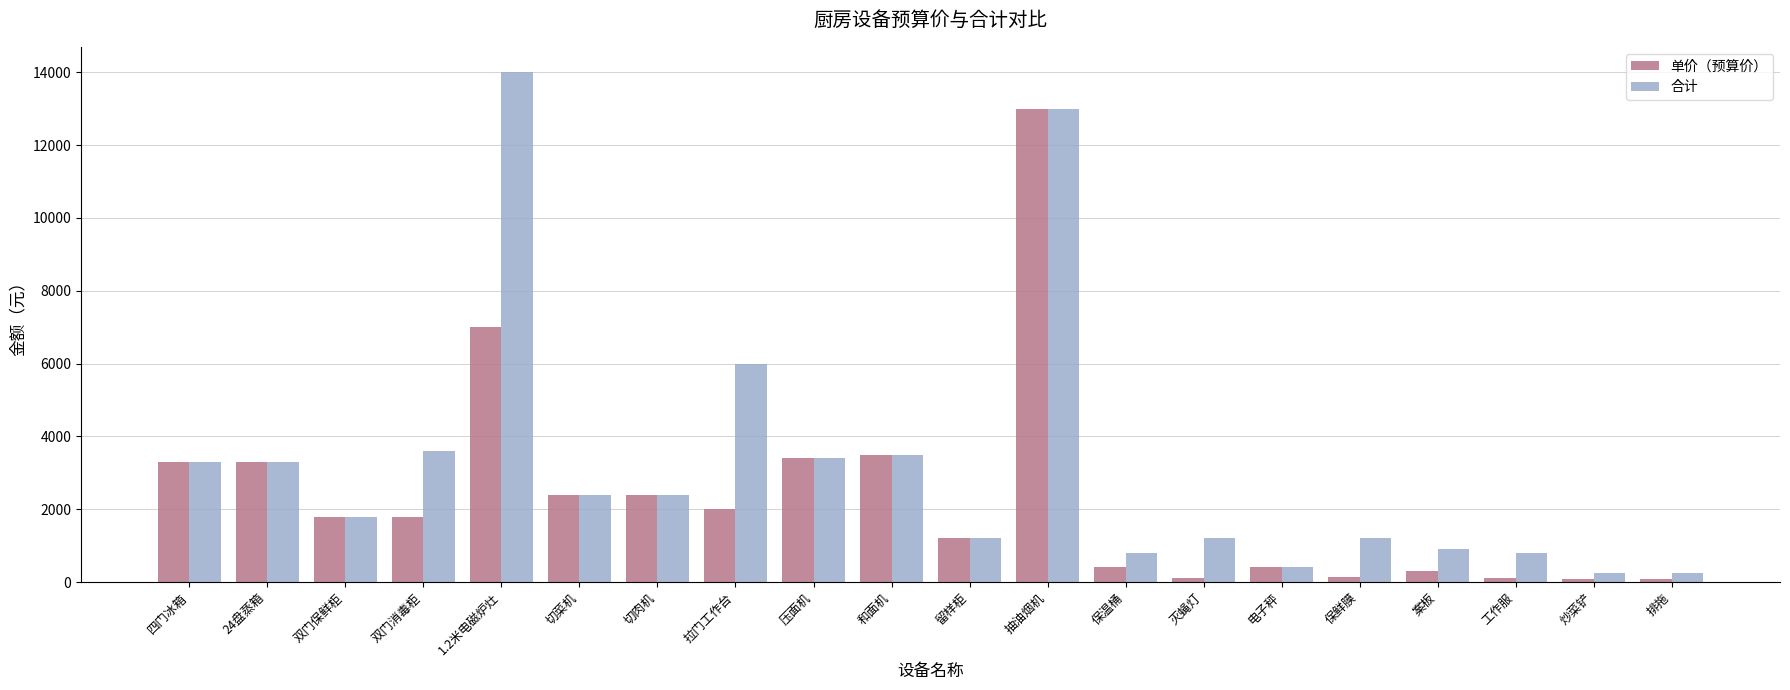

What is the sum of all 单价（预算价） values?

46730